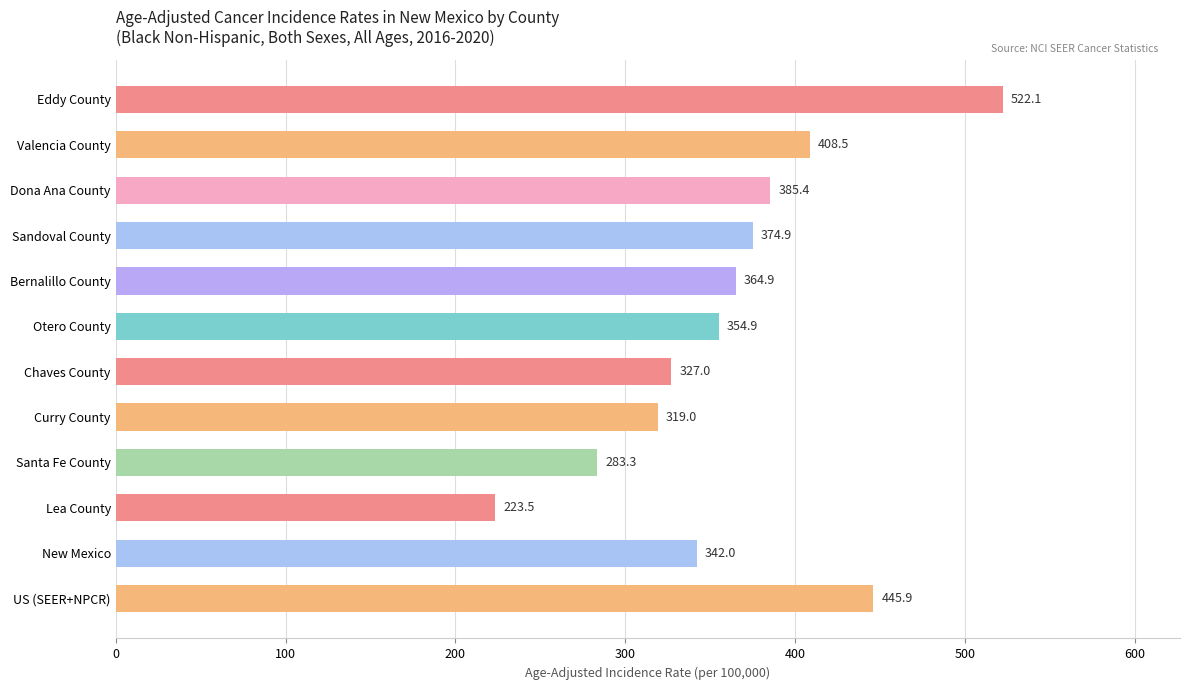

Count the number of categories in the chart.

12